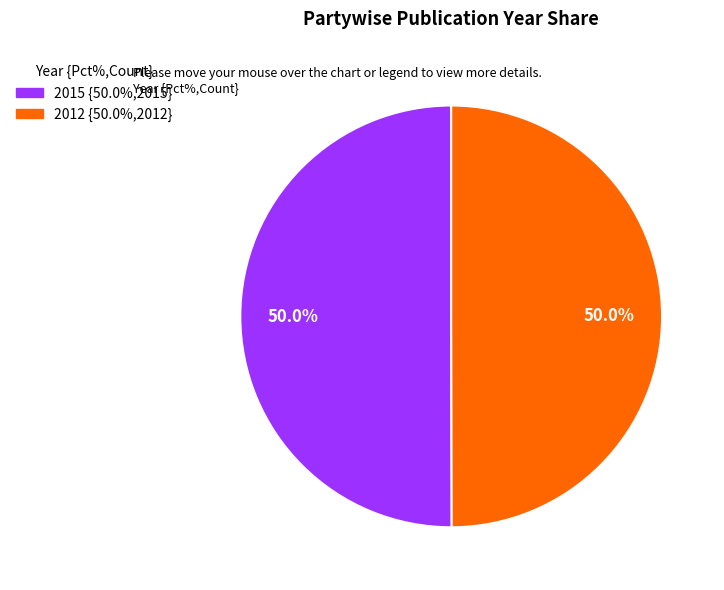

Approximately how many times larger is the value at 2012 compared to 2015?

1.0